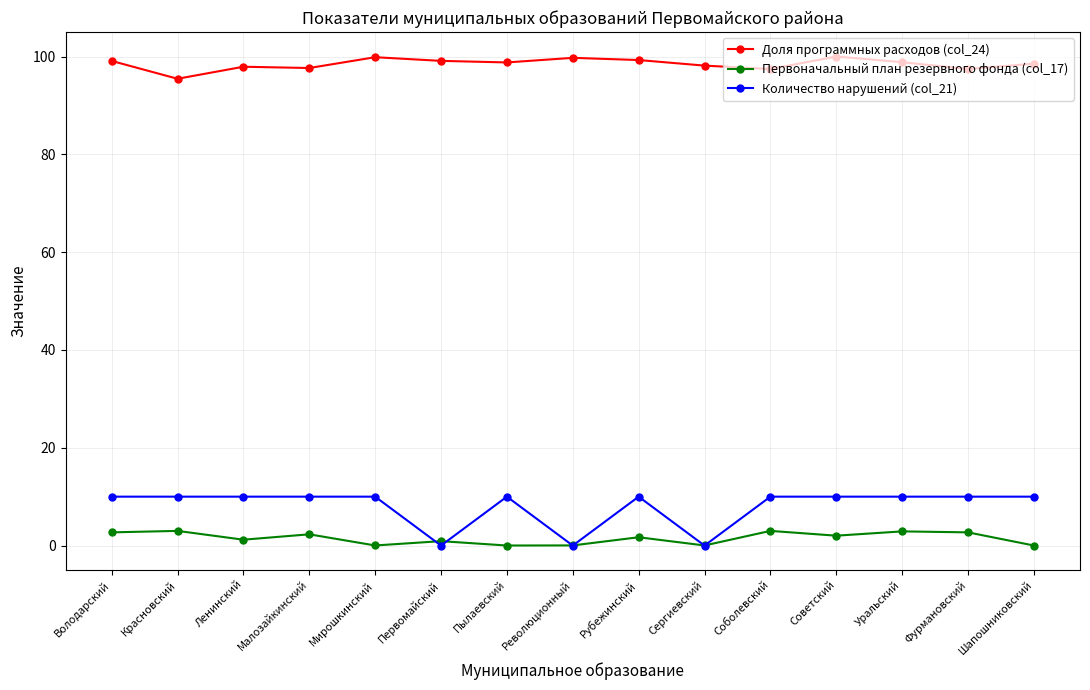

What is the minimum value for Доля программных расходов (col_24)?

95.5